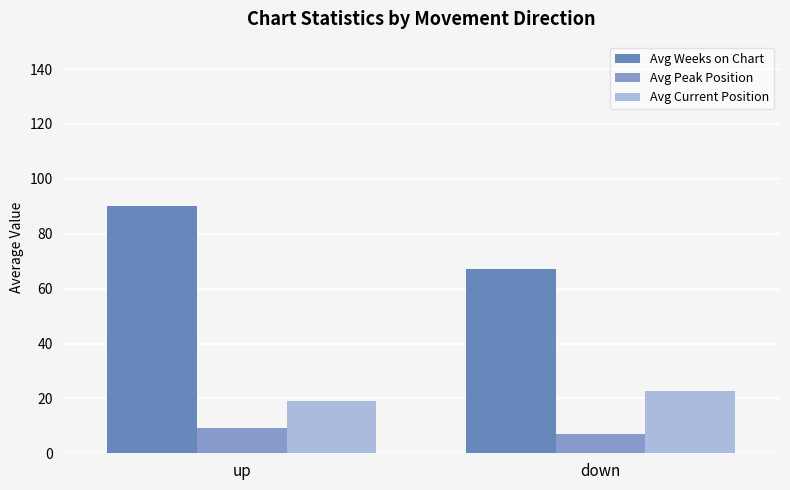

What are all the series names shown in the legend?

Avg Weeks on Chart, Avg Peak Position, Avg Current Position